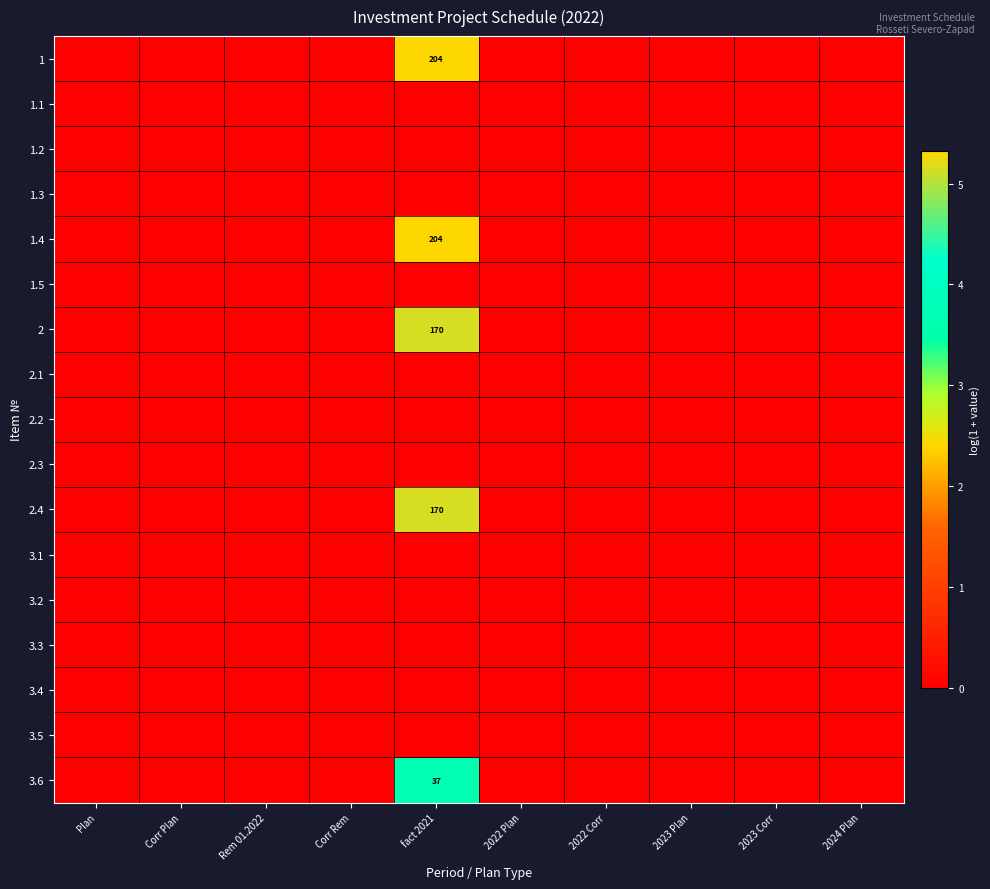

Is it true that 2 equals 0.0 at Corr Rem?

True